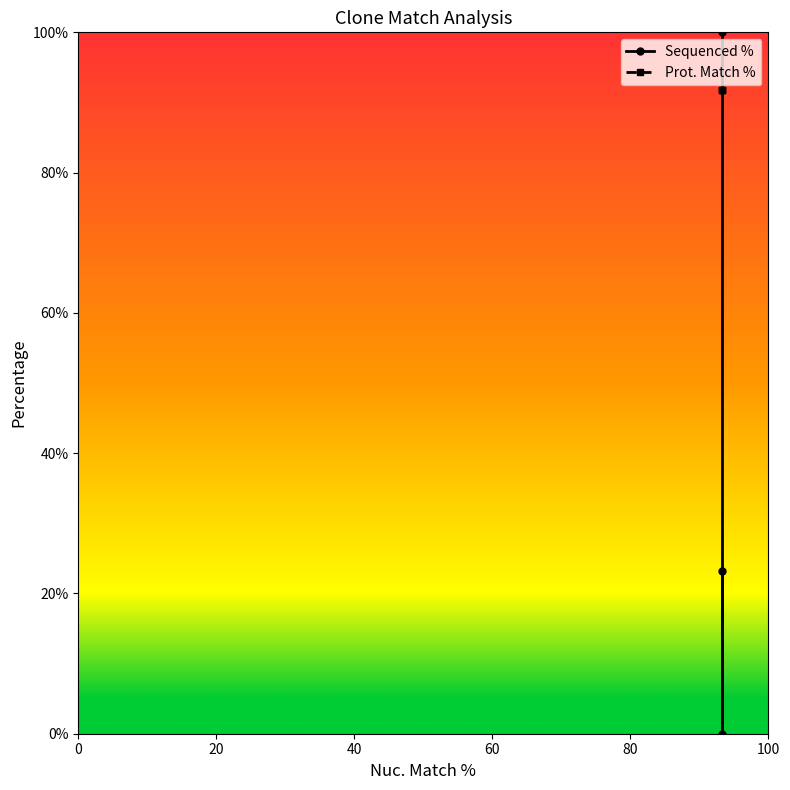

At how many categories does at least one series exceed 9?

3